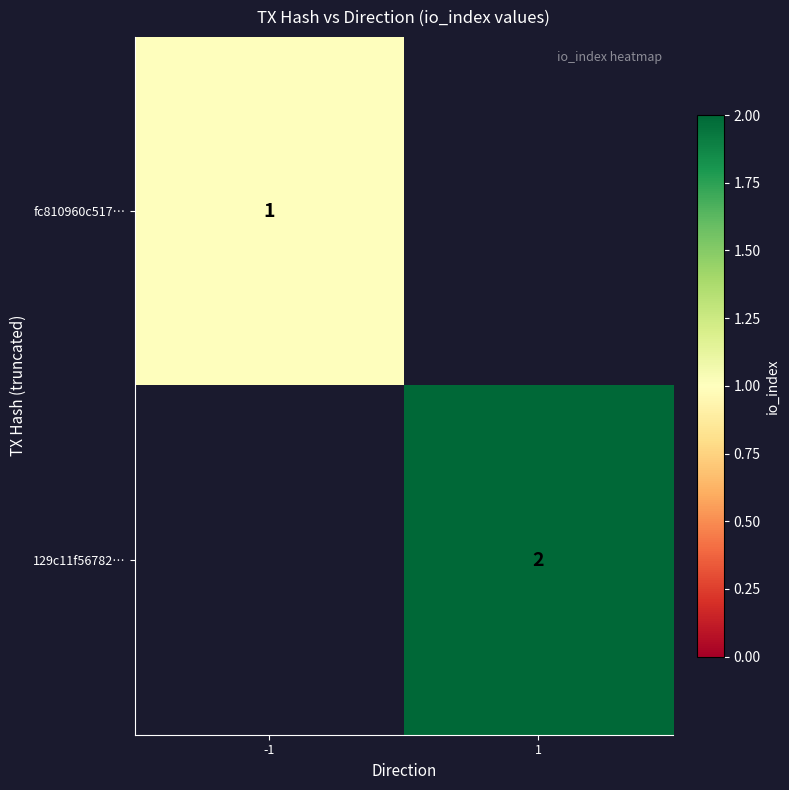

What is the greatest value displayed?

2.0